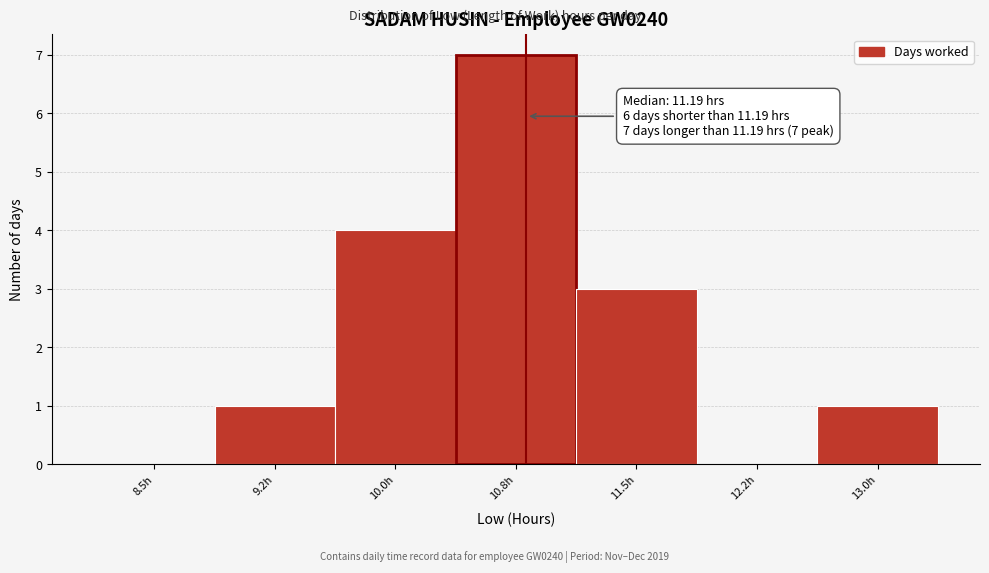

Reading left to right, what are all the values shown in this chart?

8.5h=0	9.2h=1	10.0h=4	10.8h=7	11.5h=3	12.2h=0	13.0h=1